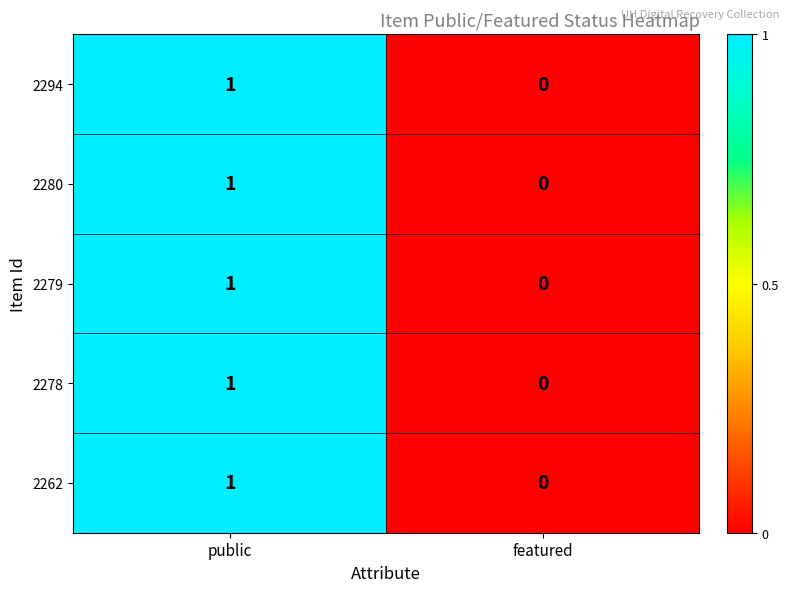

Where is 2279 nearest to the value 0?

featured